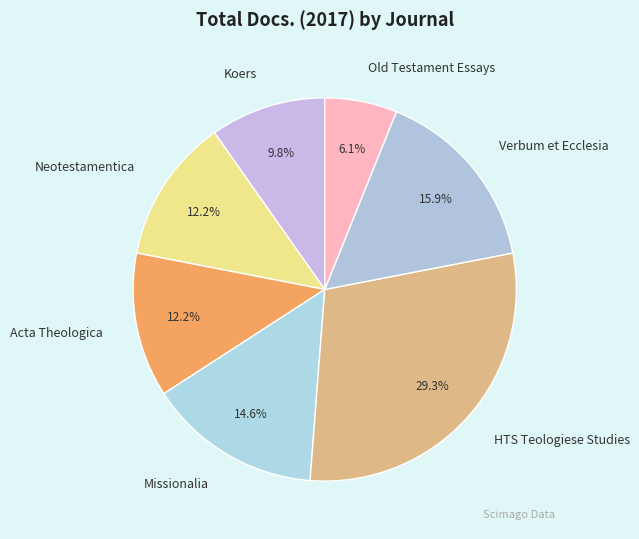

Does any single category account for the majority?

No